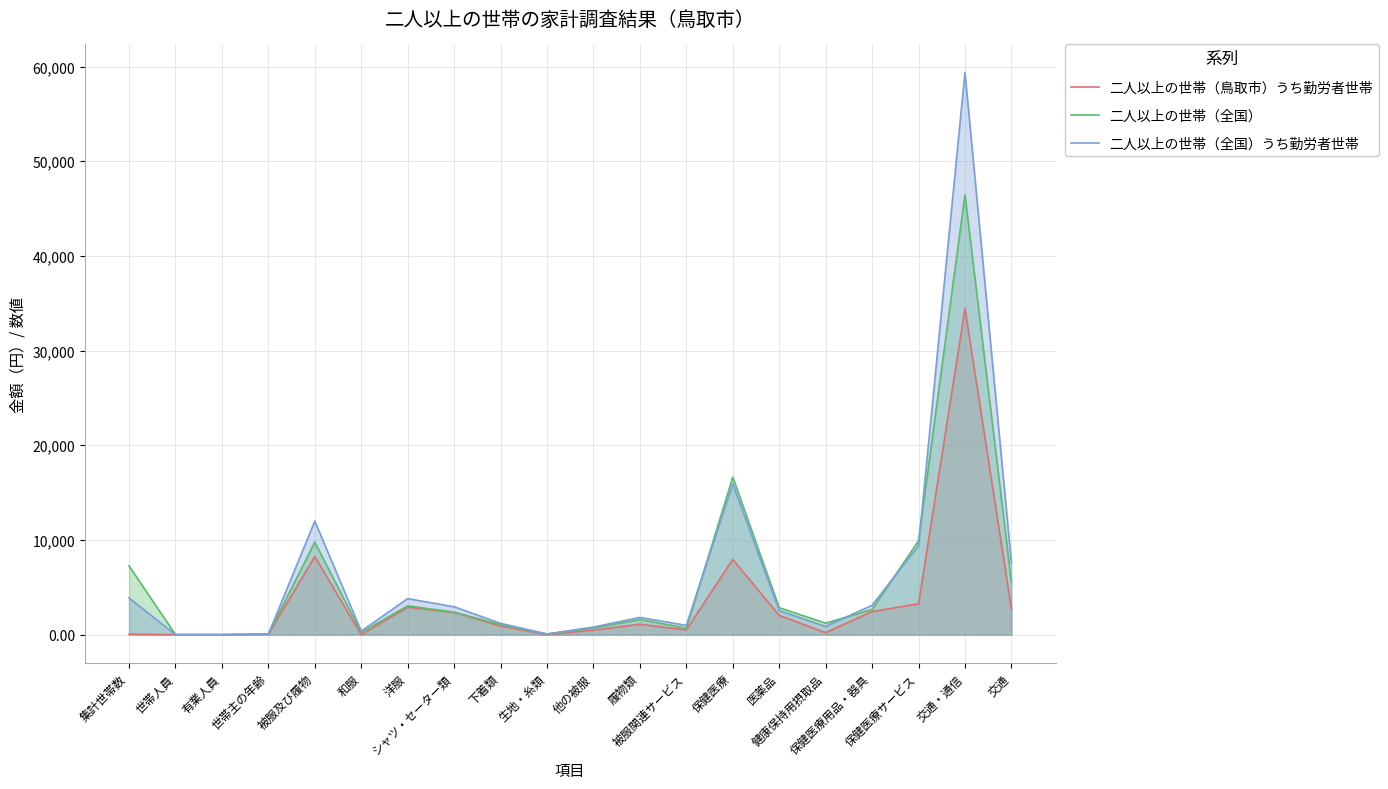

Between 集計世帯数 and 保健医療, which is larger?

保健医療